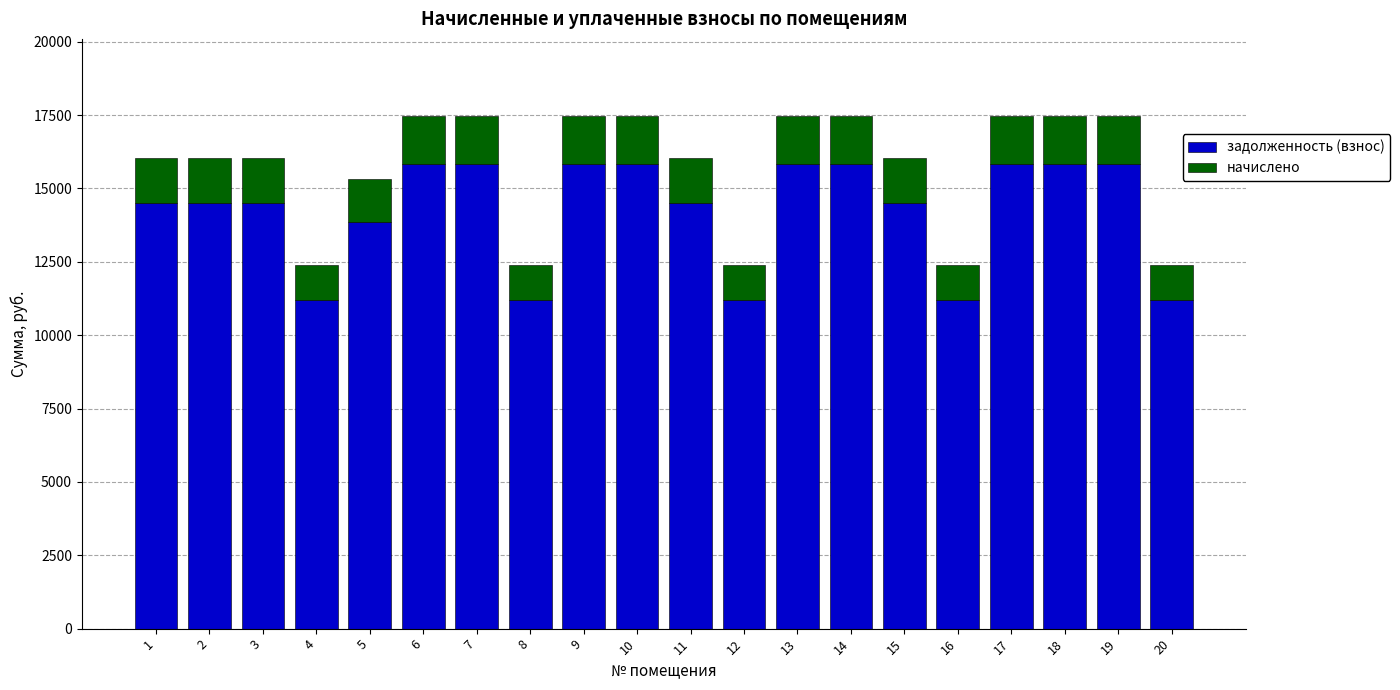

The value of задолженность (взнос) at 14 is 15819.7. True or false?

True